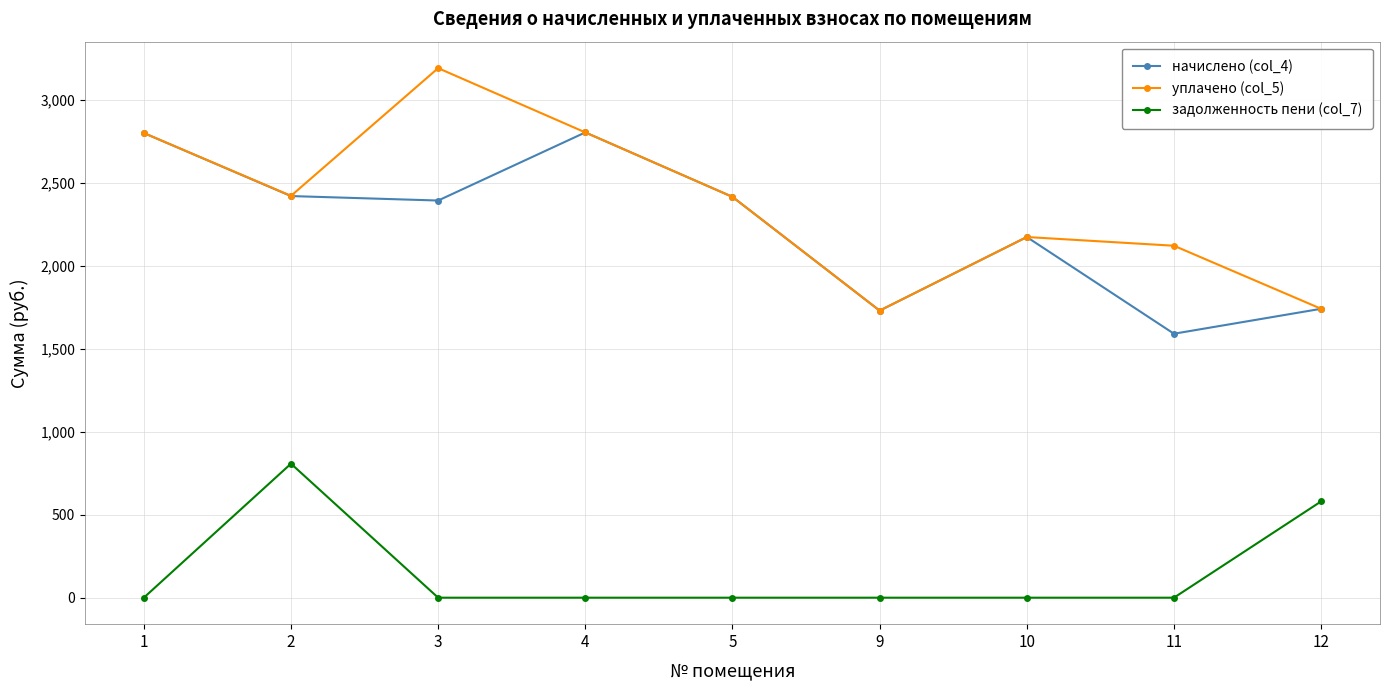

How many categories are shown in the chart?

9